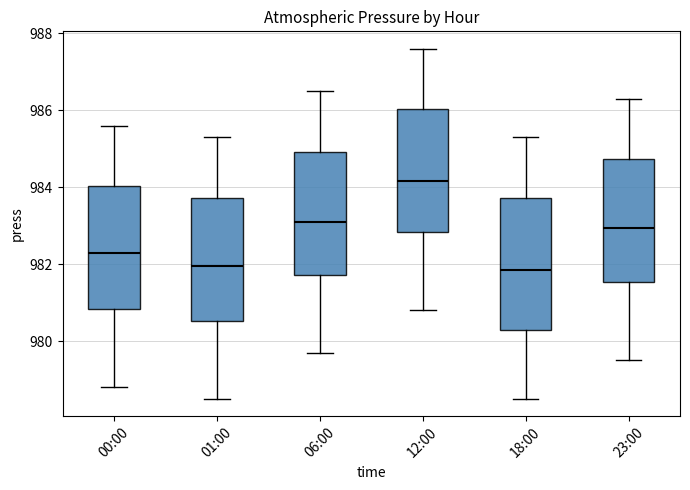

Reading left to right, read every box against the y-axis: the position of its median line, the range the box covers, and the ends of its whiskers. The values are not printed on the chart, so give them approximately, as read against the axis.

00:00: median 982.4, box 980.8 to 984.0, whiskers 978.8 to 985.6
01:00: median 982.0, box 980.6 to 983.8, whiskers 978.6 to 985.4
06:00: median 983.2, box 981.8 to 985.0, whiskers 979.8 to 986.6
12:00: median 984.2, box 982.8 to 986.0, whiskers 980.8 to 987.6
18:00: median 981.8, box 980.2 to 983.8, whiskers 978.6 to 985.4
23:00: median 983.0, box 981.6 to 984.8, whiskers 979.6 to 986.4